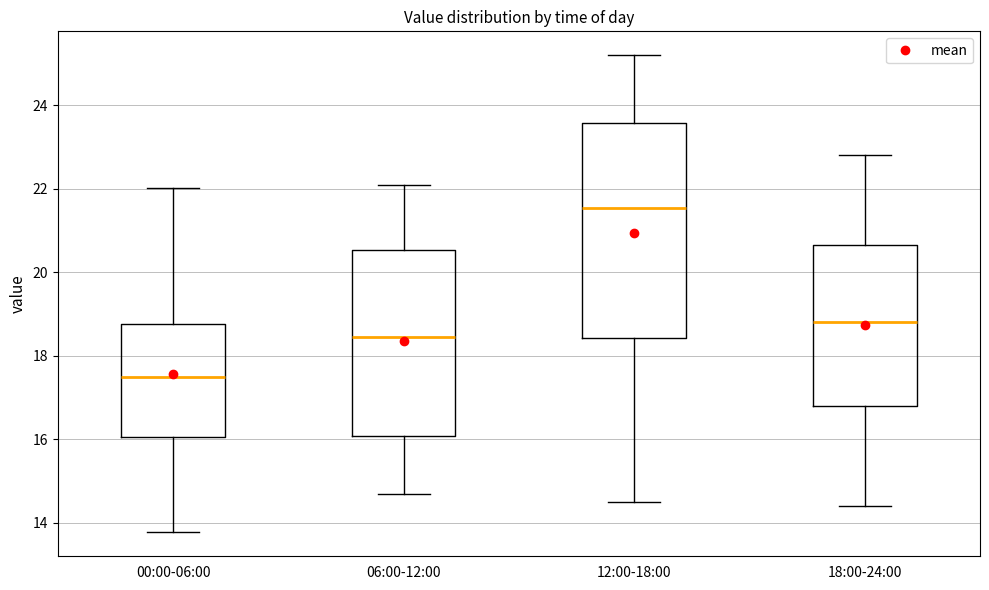

Reading left to right, read every box against the y-axis: the position of its median line, the range the box covers, and the ends of its whiskers. The values are not printed on the chart, so give them approximately, as read against the axis.

00:00-06:00: median 17.6, box 16.0 to 18.8, whiskers 13.8 to 22.0
06:00-12:00: median 18.4, box 16.0 to 20.6, whiskers 14.8 to 22.2
12:00-18:00: median 21.6, box 18.4 to 23.6, whiskers 14.6 to 25.2
18:00-24:00: median 18.8, box 16.8 to 20.6, whiskers 14.4 to 22.8